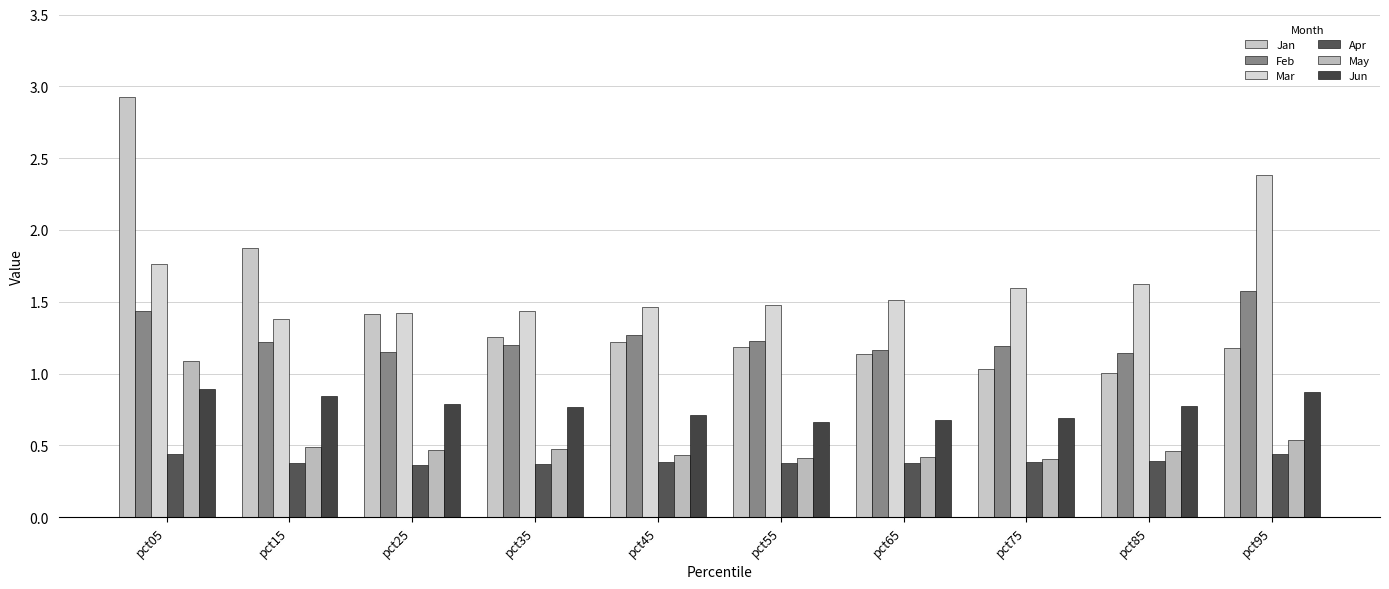

Are the bars horizontal?

No